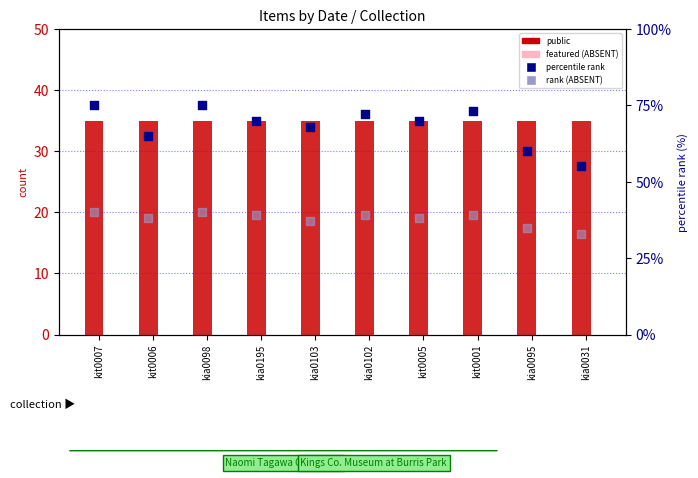

Which series reaches the minimum Y coordinate?

featured (value, Detection Call = ABSENT)